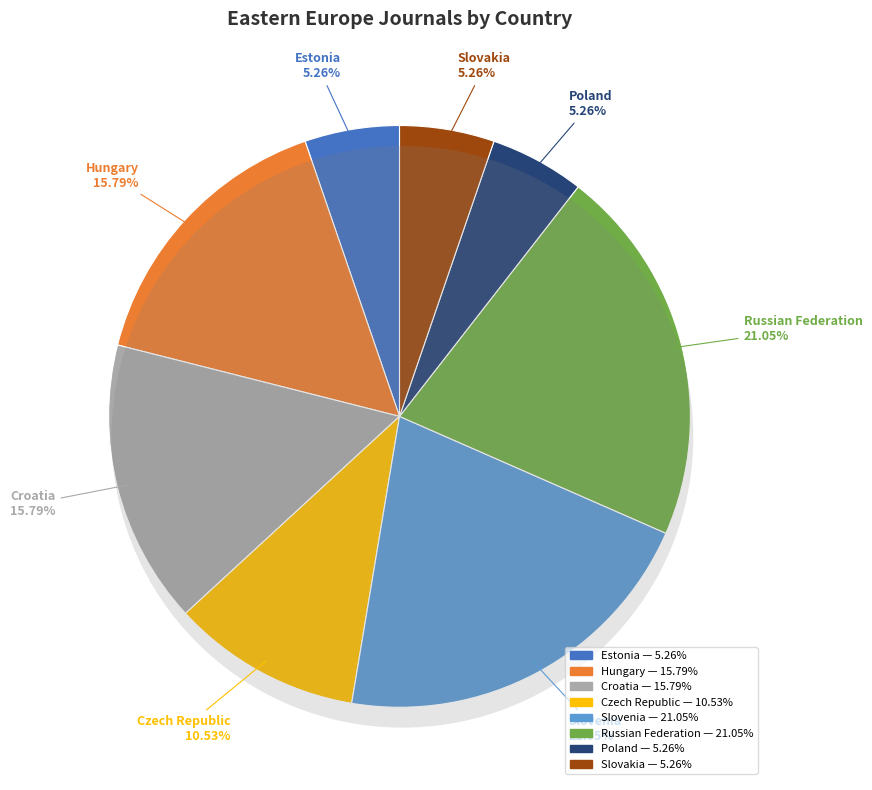

Combined, what portion of the pie is Czech Republic and Slovenia?

31.6%